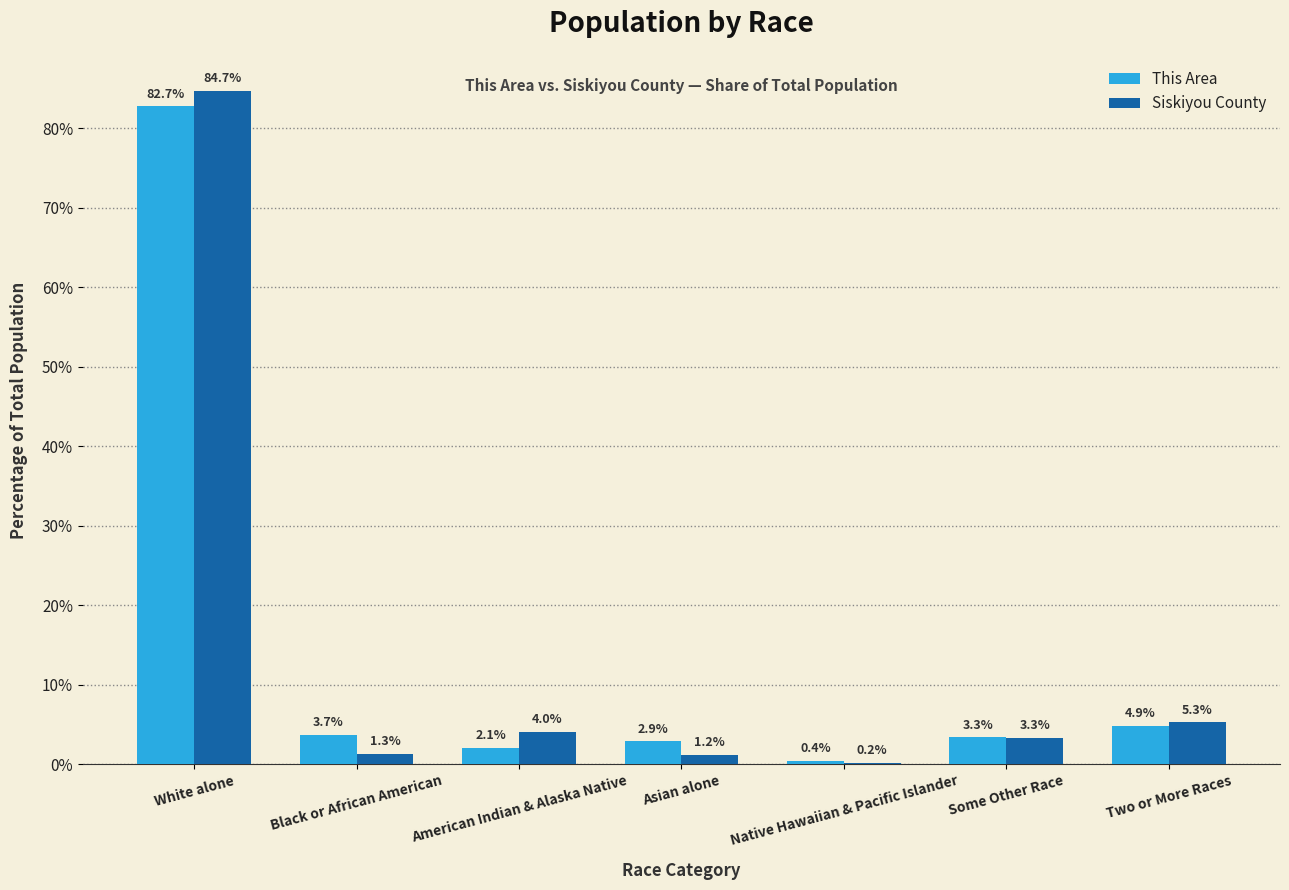

Is it true that This Area equals 3.7 at Black or African American?

True